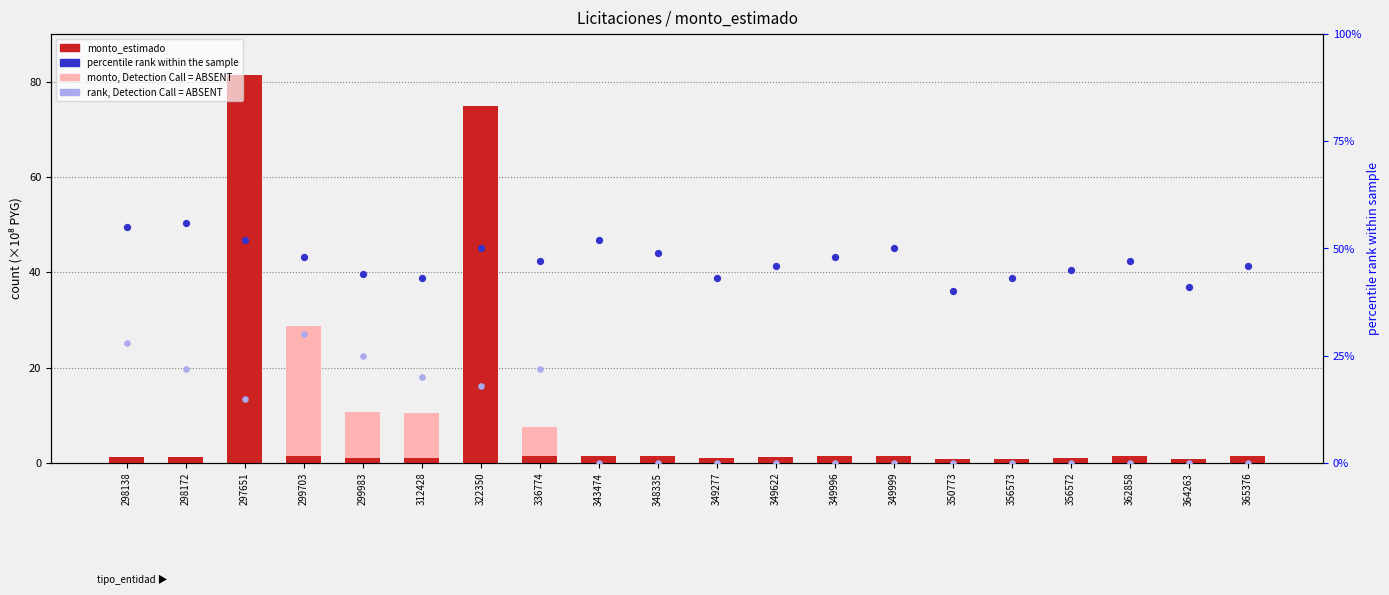

Which series has the widest spread of Y values?

monto_estimado